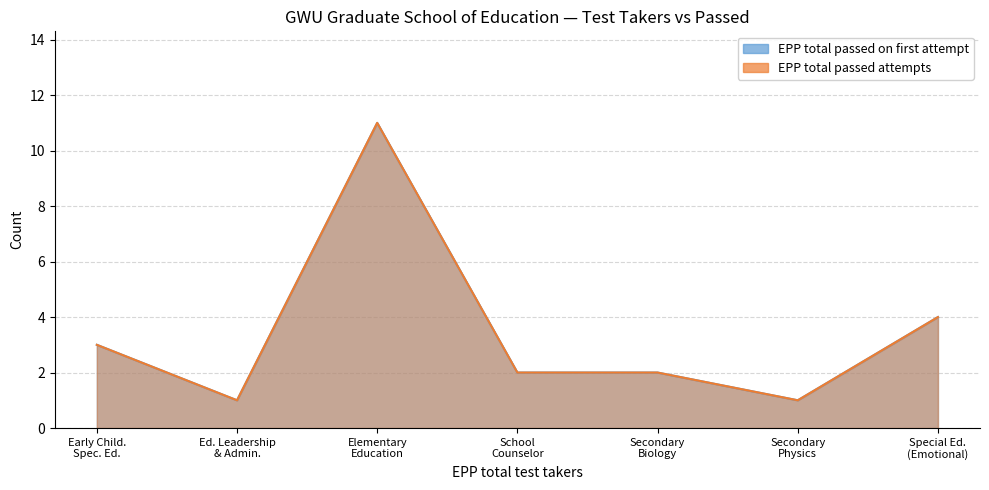

Which category has the lowest value across all series?

Ed. Leadership & Admin.